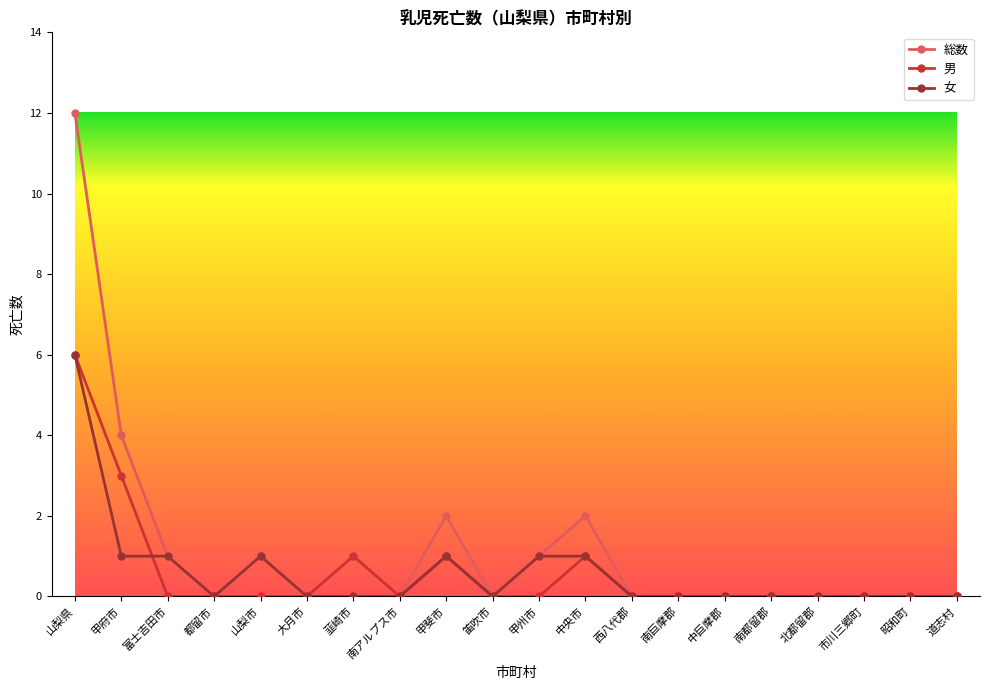

True or false: 男 has a value of -3 at 市川三郷町.

False